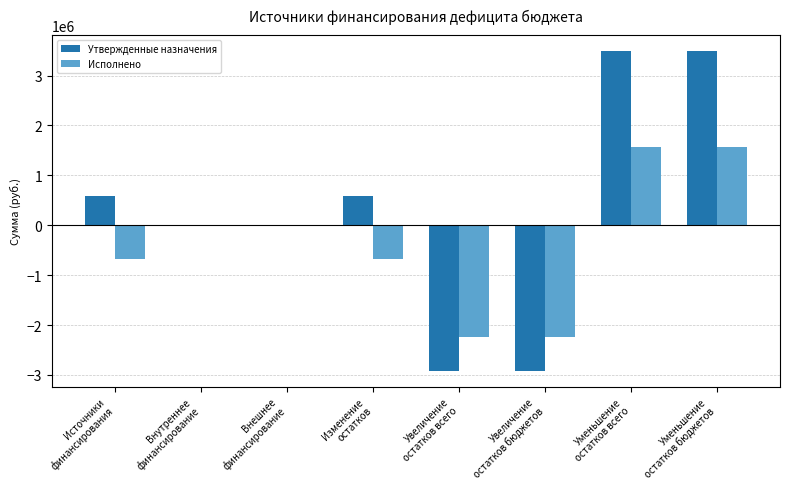

What is the greatest value displayed?

3490939.2